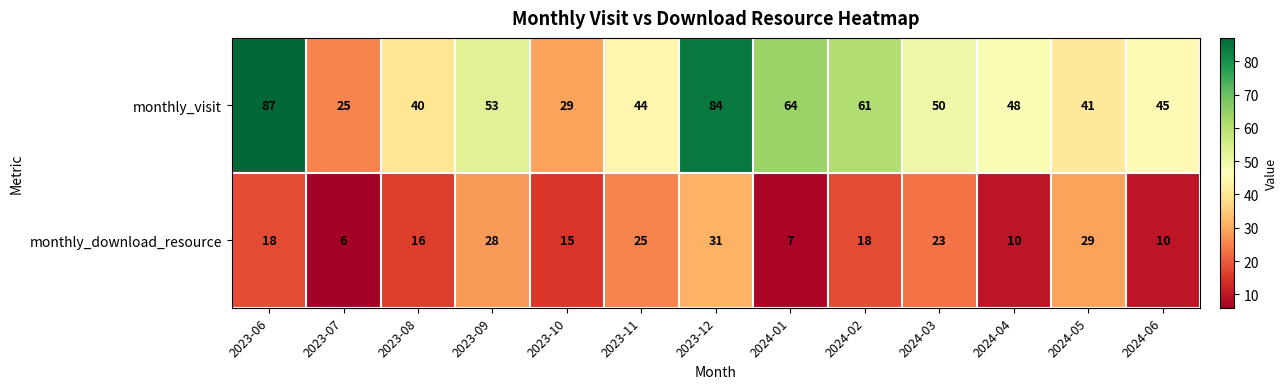

Count the number of data series in this chart.

2